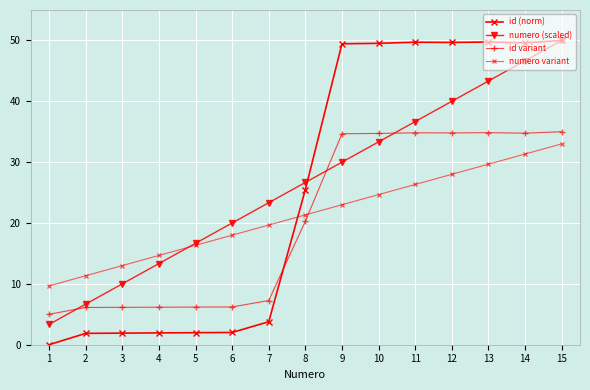

List the series in order of their peak value, highest first.

id (norm), numero (scaled), id variant, numero variant